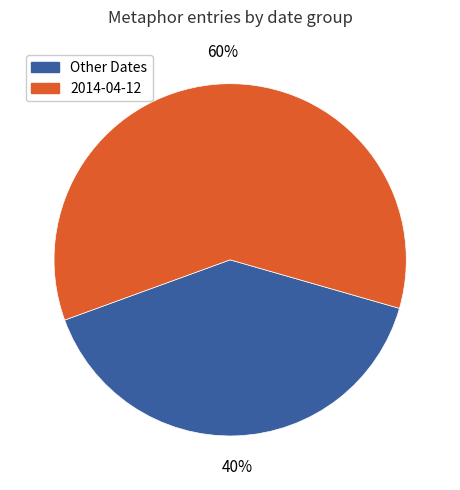

To the nearest percent, what is the average slice percentage?

50%